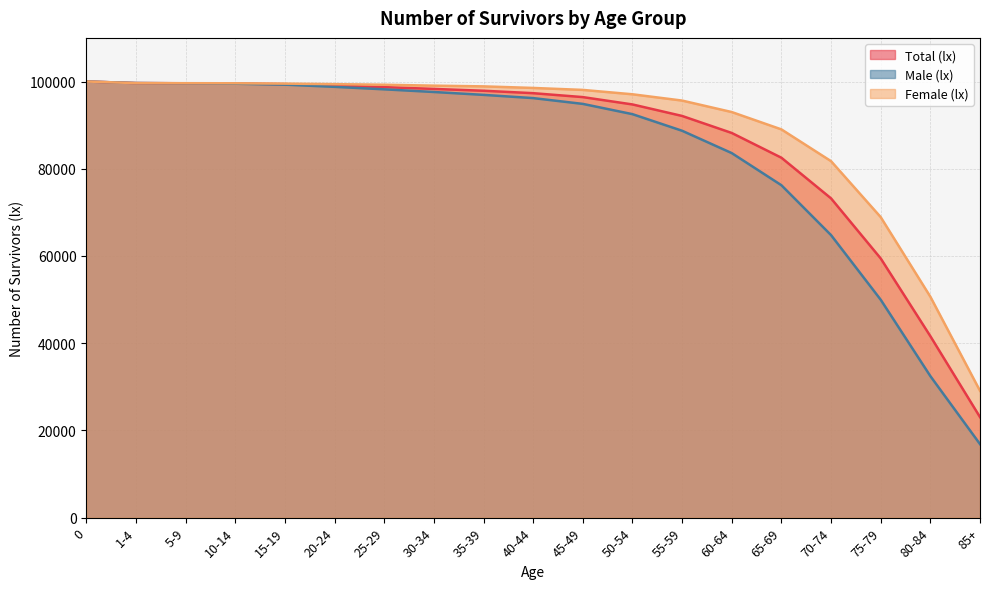

Rank the series by their maximum value, from lowest to highest.

Total (lx), Male (lx), Female (lx)